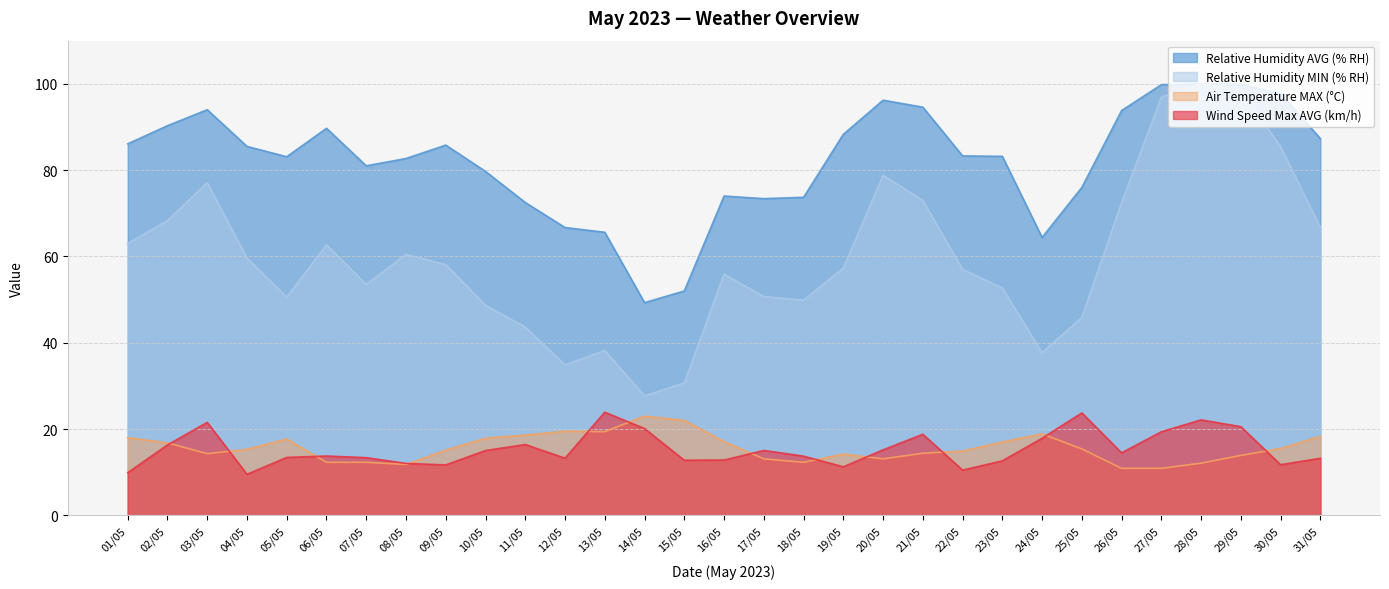

What is the average value of the Relative Humidity MIN (% RH) series?

59.9